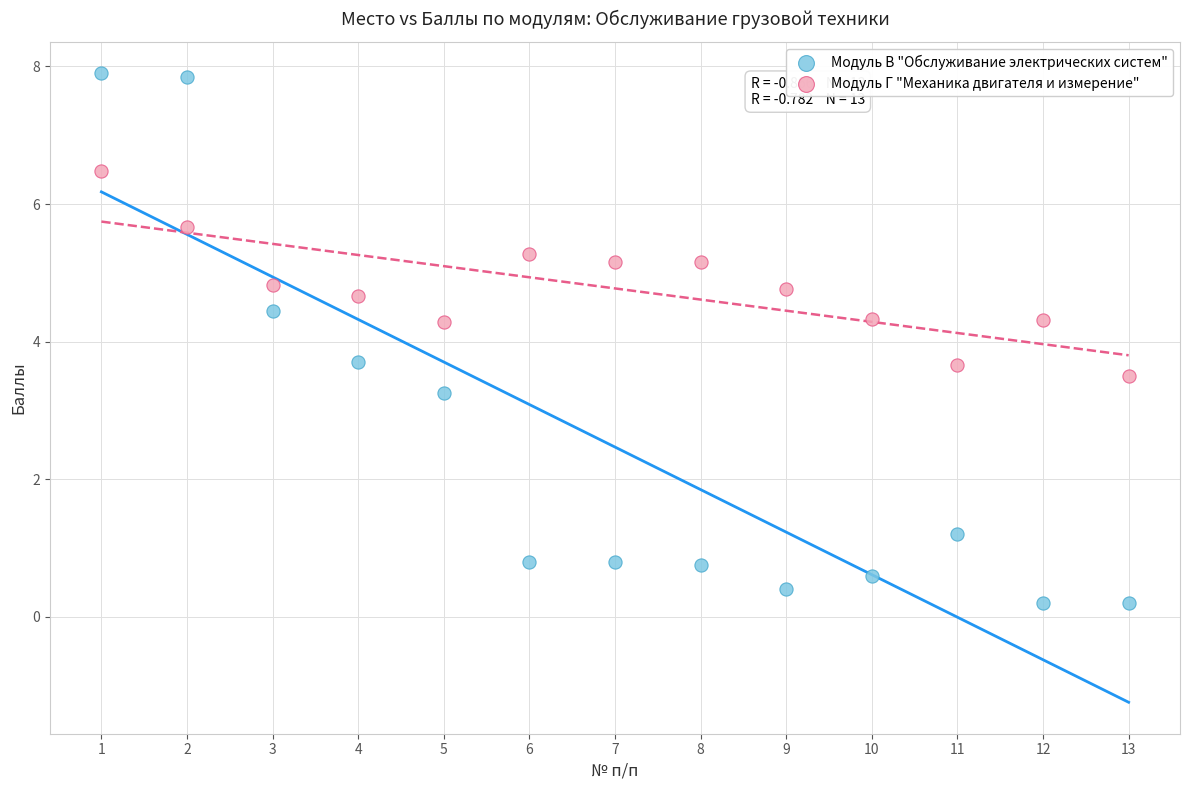

Across all data points, what is the range of X values (max minus min)?

12.0